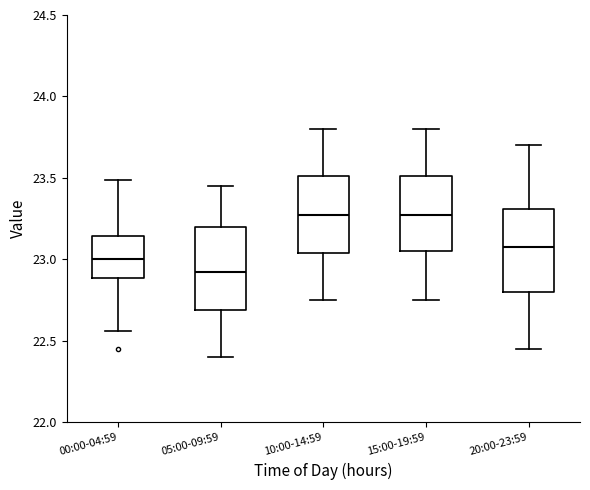

Reading left to right, read every box against the y-axis: the position of its median line, the range the box covers, and the ends of its whiskers. The values are not printed on the chart, so give them approximately, as read against the axis.

00:00-04:59: median 23.00, box 22.90 to 23.15, whiskers 22.55 to 23.50
05:00-09:59: median 22.95, box 22.70 to 23.20, whiskers 22.40 to 23.45
10:00-14:59: median 23.30, box 23.05 to 23.50, whiskers 22.75 to 23.80
15:00-19:59: median 23.30, box 23.05 to 23.50, whiskers 22.75 to 23.80
20:00-23:59: median 23.10, box 22.80 to 23.30, whiskers 22.45 to 23.70